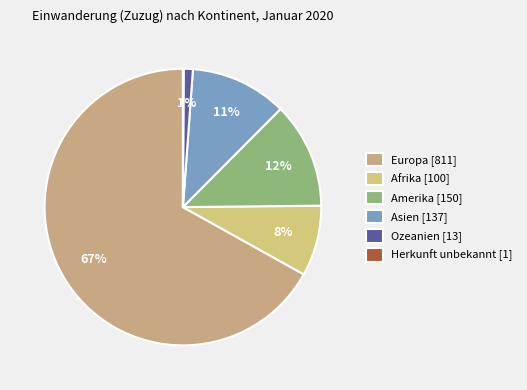

To the nearest percent, what is the average slice percentage?

17%